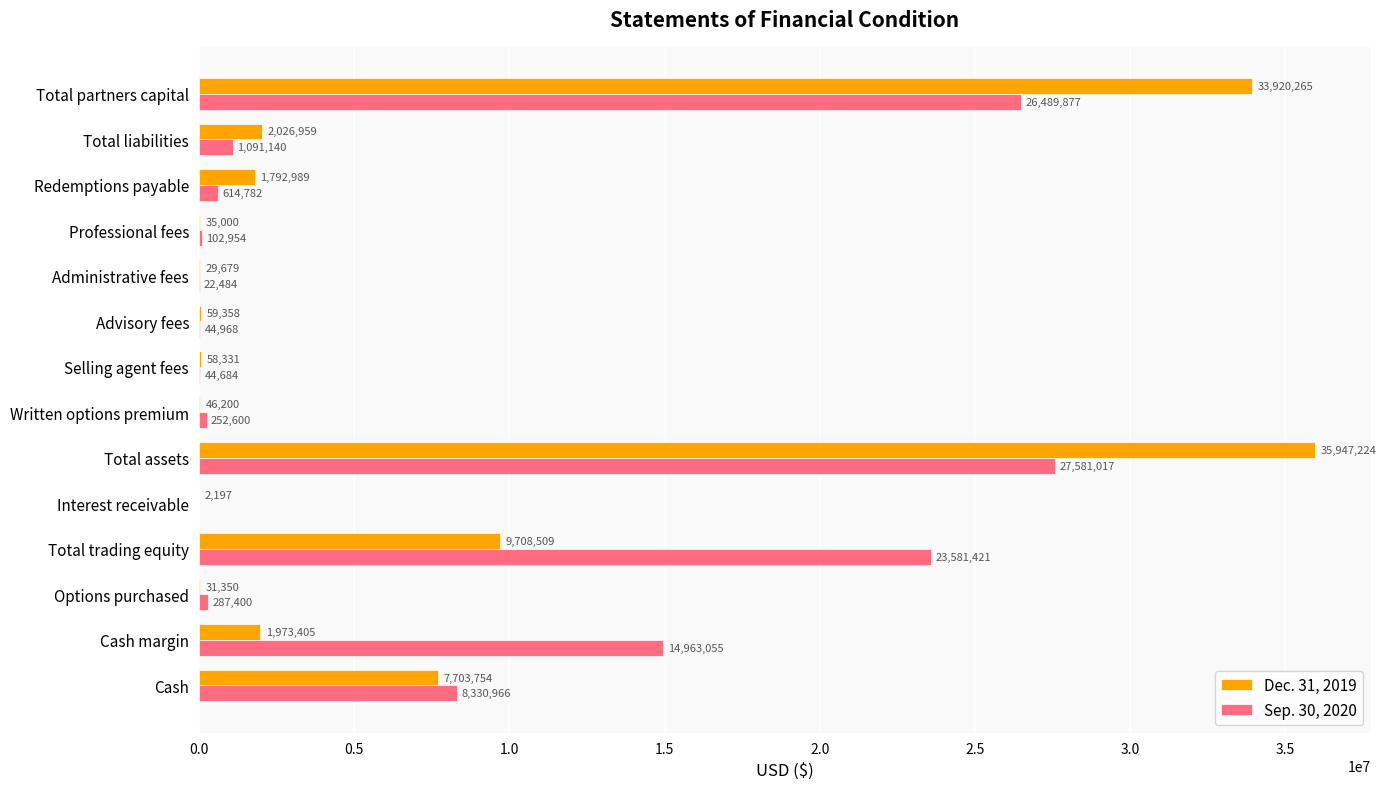

How many values in Sep. 30, 2020 are above zero?

13